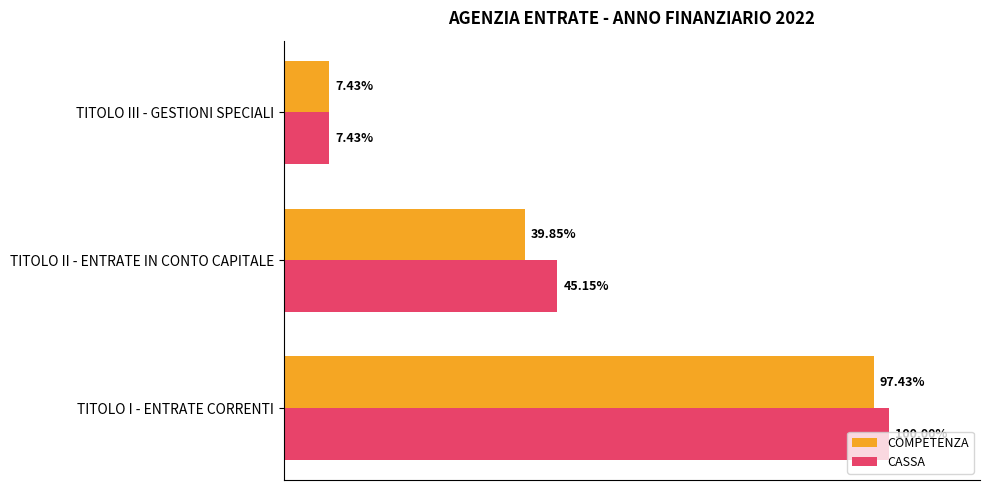

What are all the series names shown in the legend?

COMPETENZA, CASSA